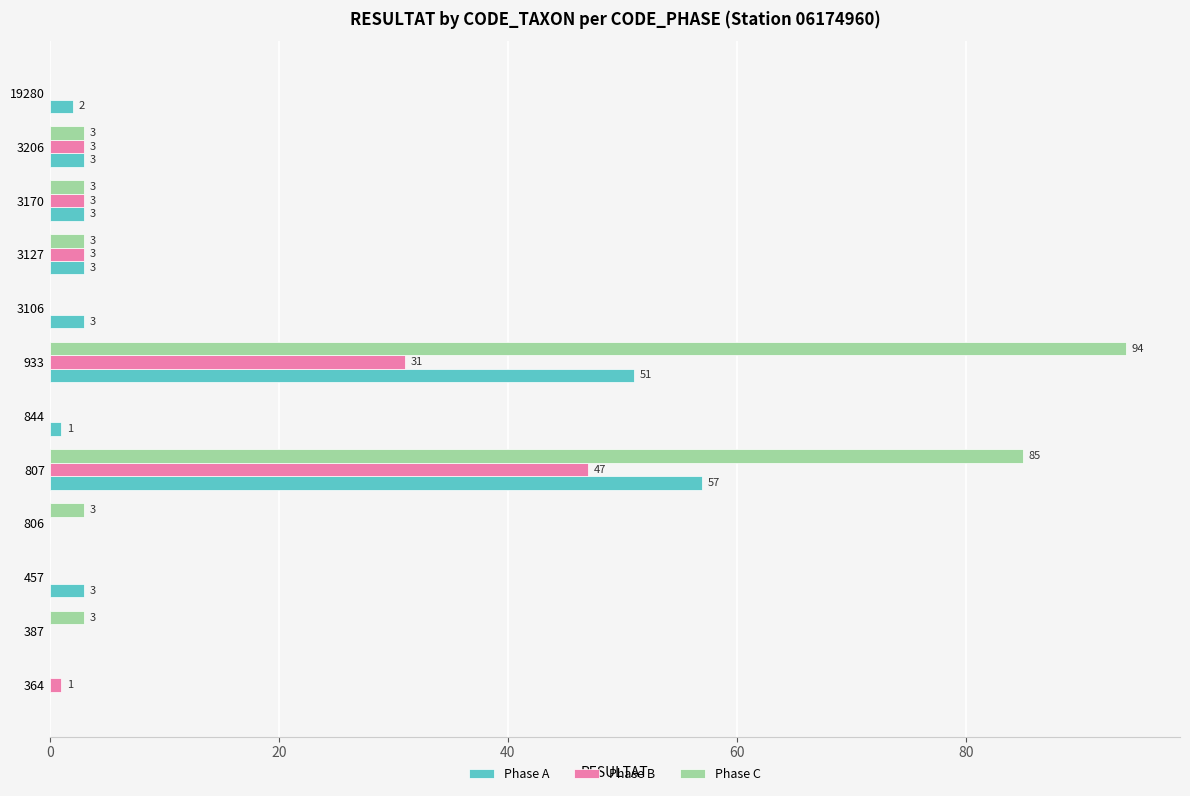

What is the sum of all Phase A values?

126